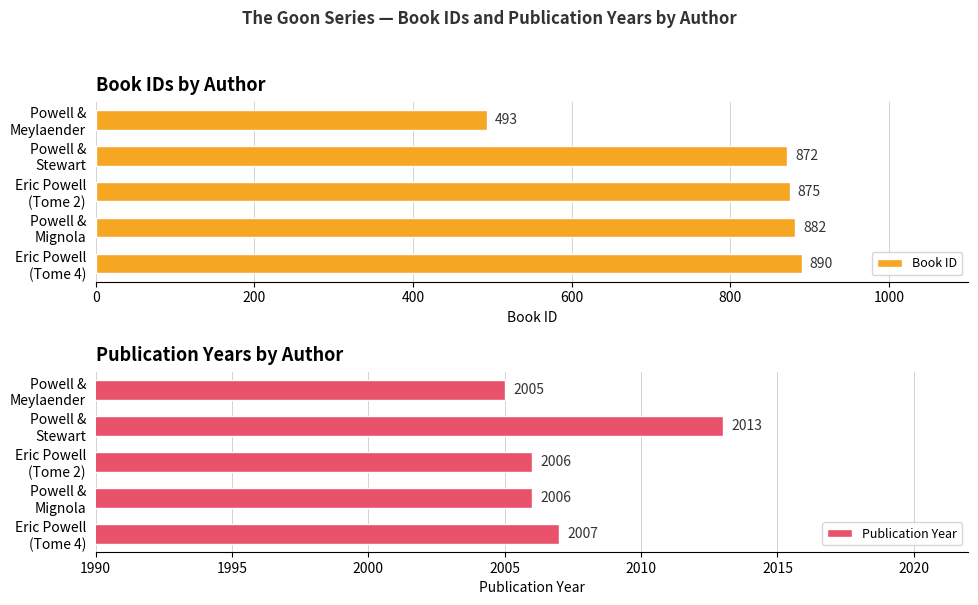

At which label does Book ID reach its peak?

Eric Powell
(Tome 4)